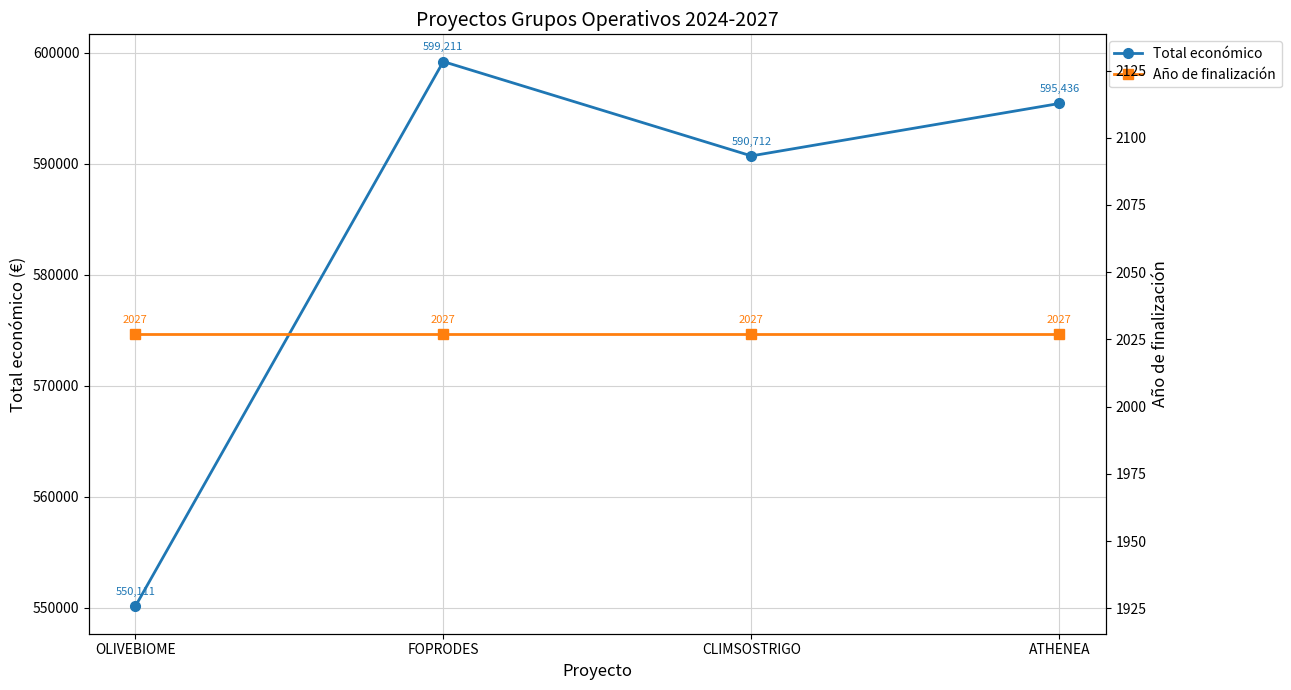

True or false: Año de finalización and Total económico intersect in this chart.

False